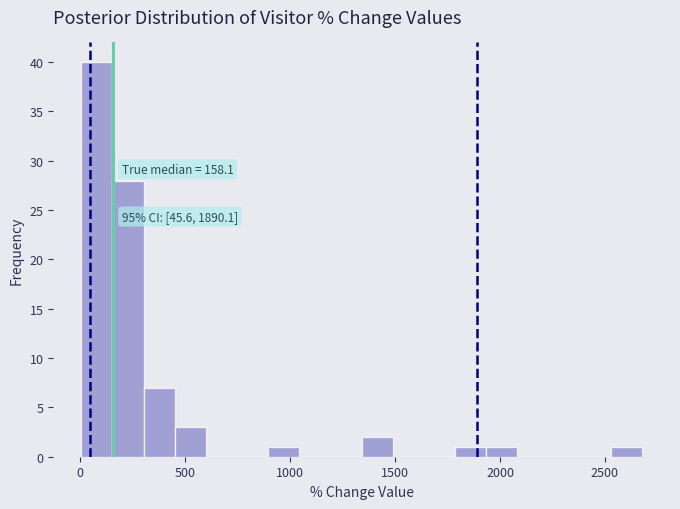

Read against the x-axis, roughly where is the centre of the tallest bar?

100